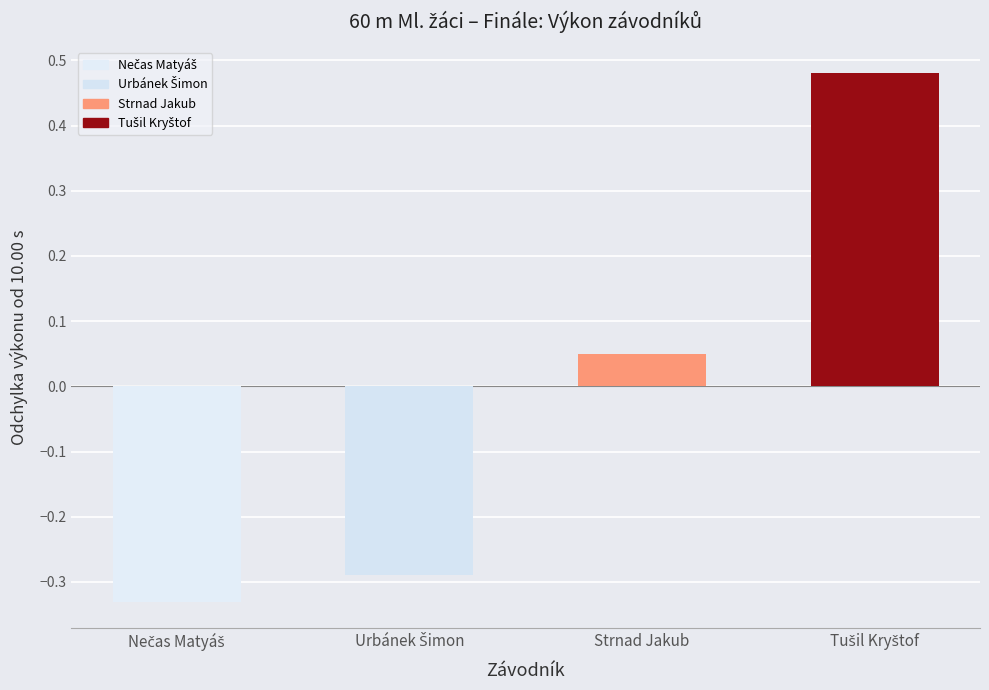

Which has a higher value, Tušil Kryštof or Urbánek Šimon?

Tušil Kryštof